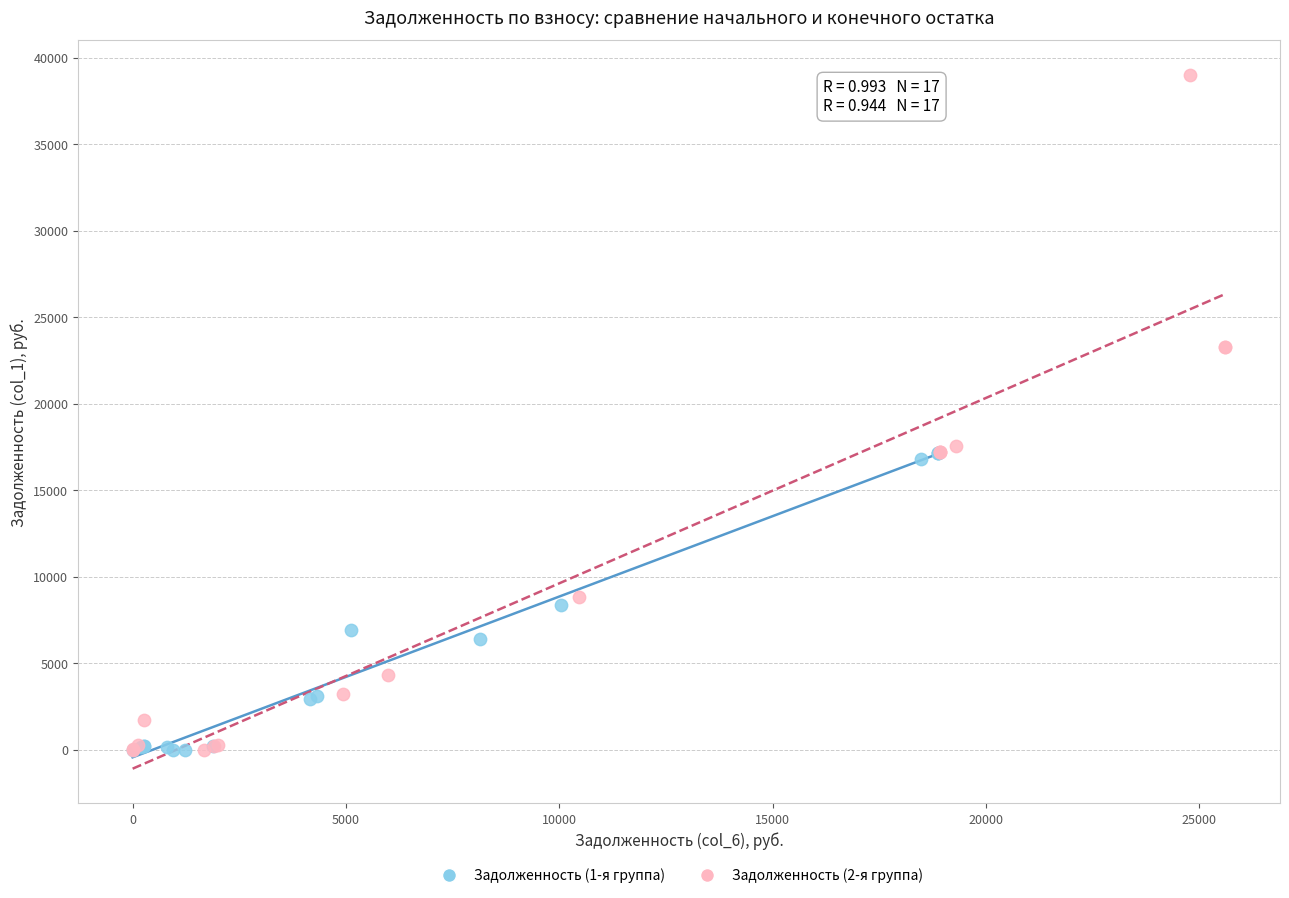

What are all the series names shown in the legend?

Задолженность (1-я группа), Задолженность (2-я группа)